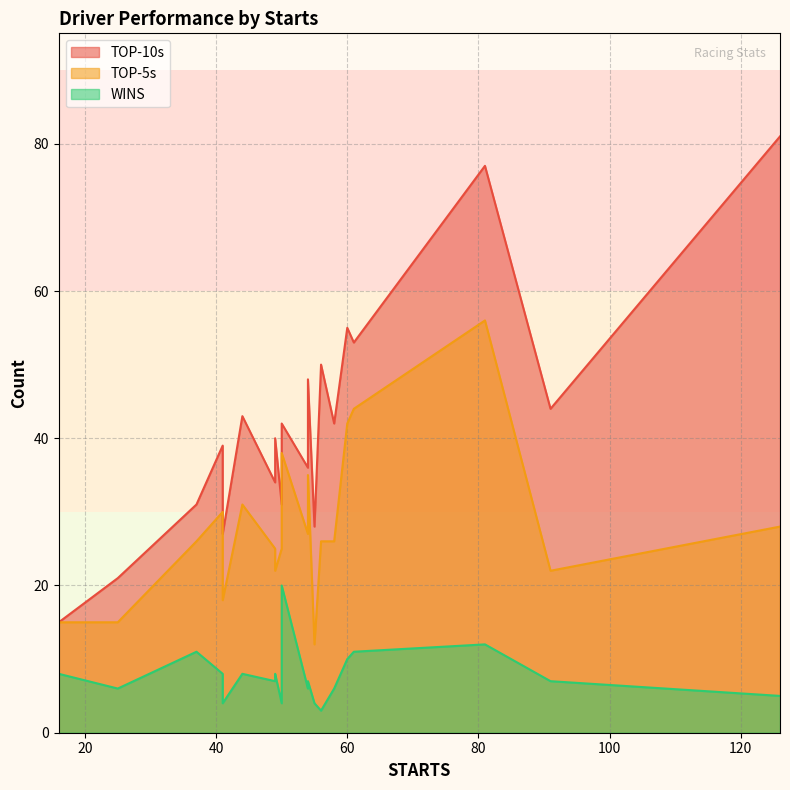

What is the difference between the highest and lowest values at 54?

41